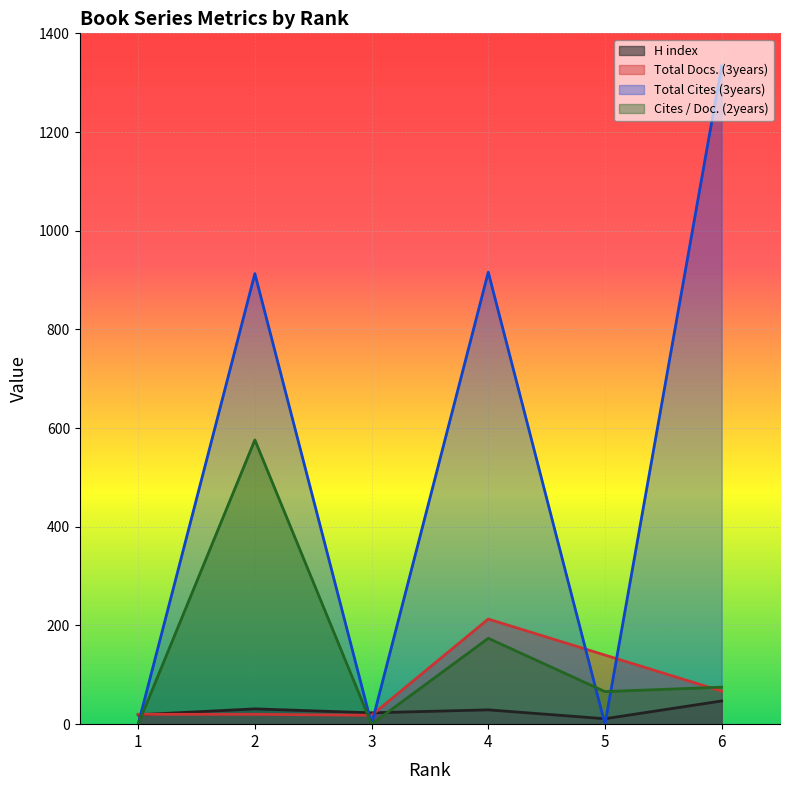

What is the average value of the H index series?

27